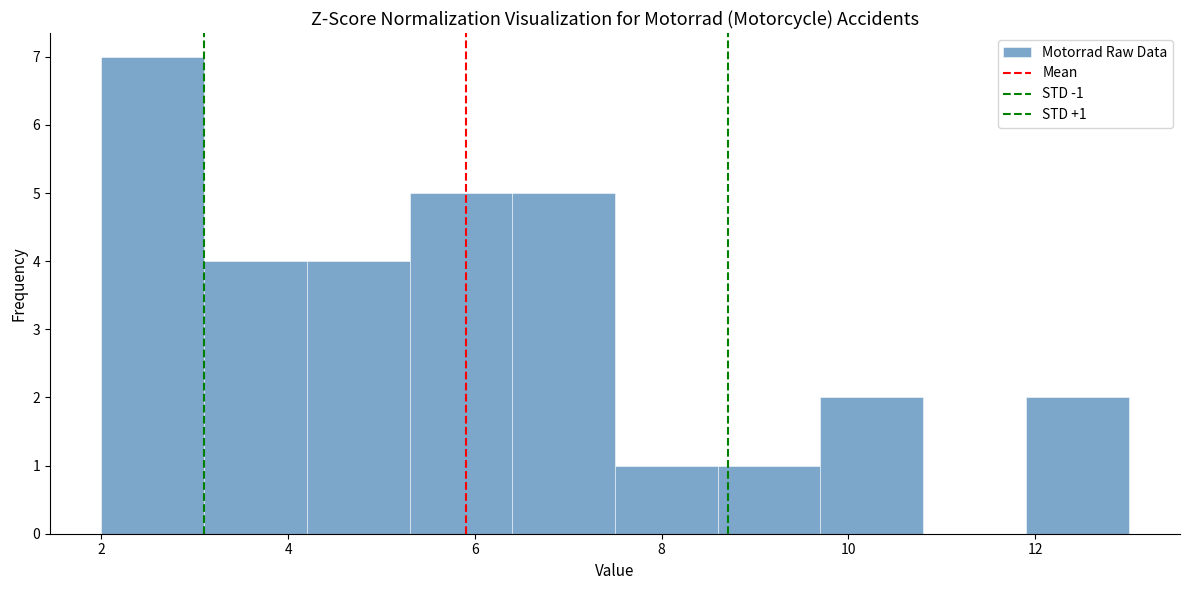

Over which range of the x-axis is the bar tallest?

2.0 to 3.1